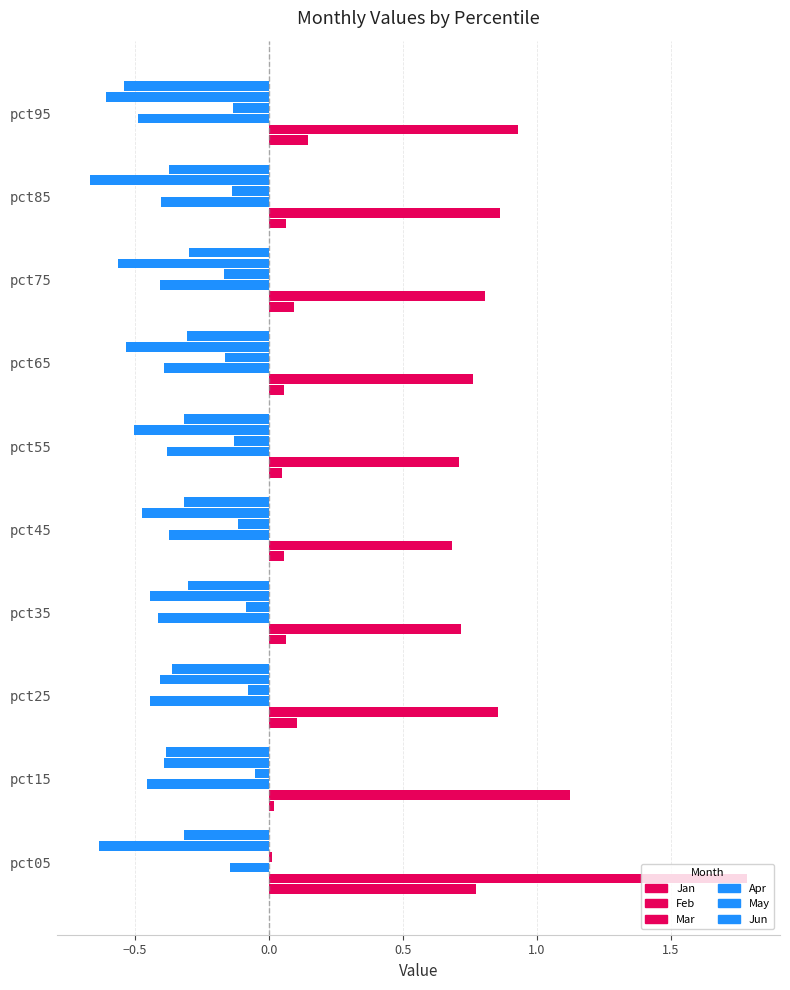

How many series are shown in this chart?

6